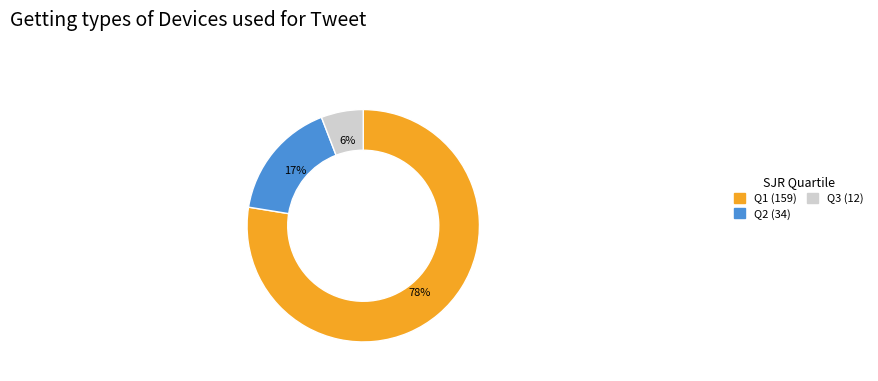

Which category accounts for the majority?

Q1